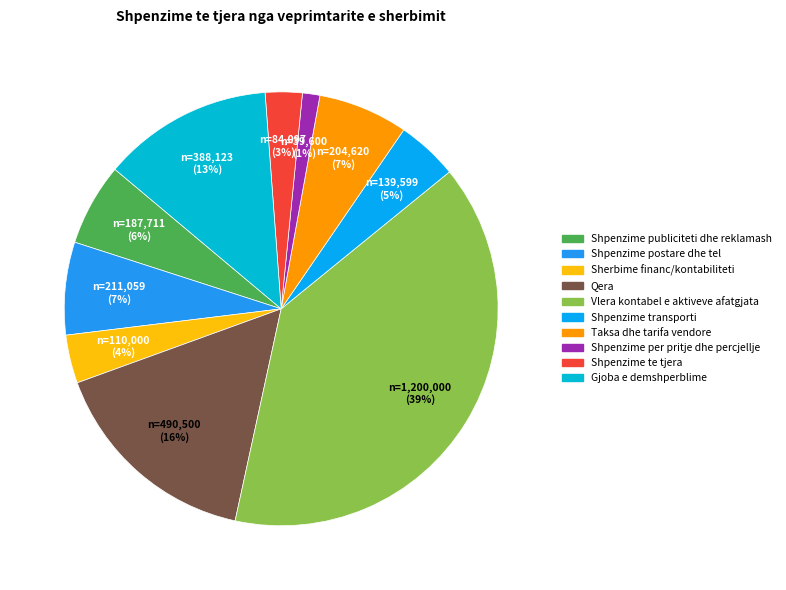

How much of the chart is everything except Qera?

83.9%